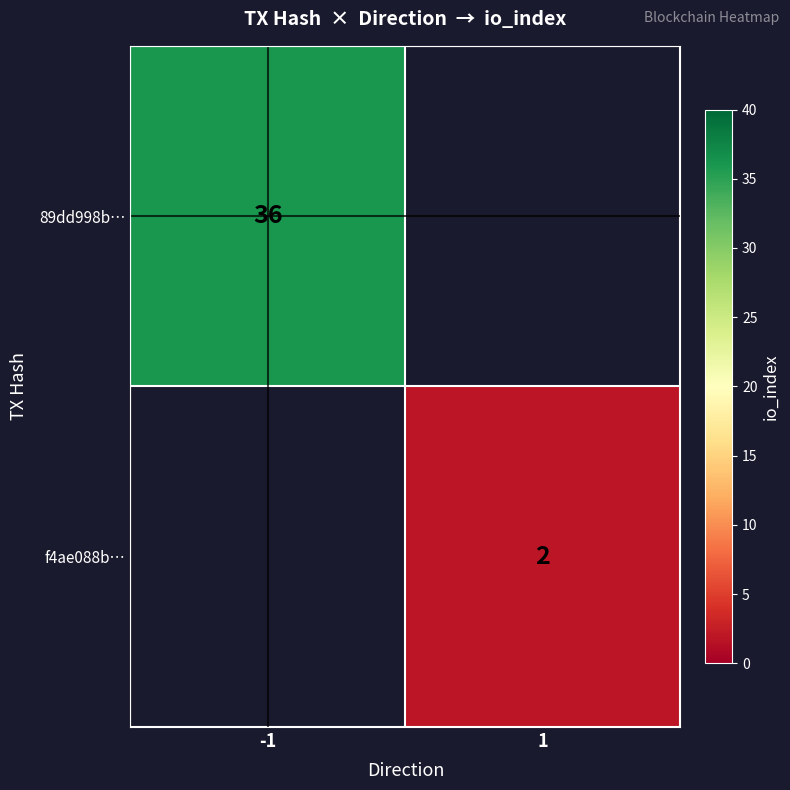

The f4ae088b… series shows 3 at 1. True or false?

False